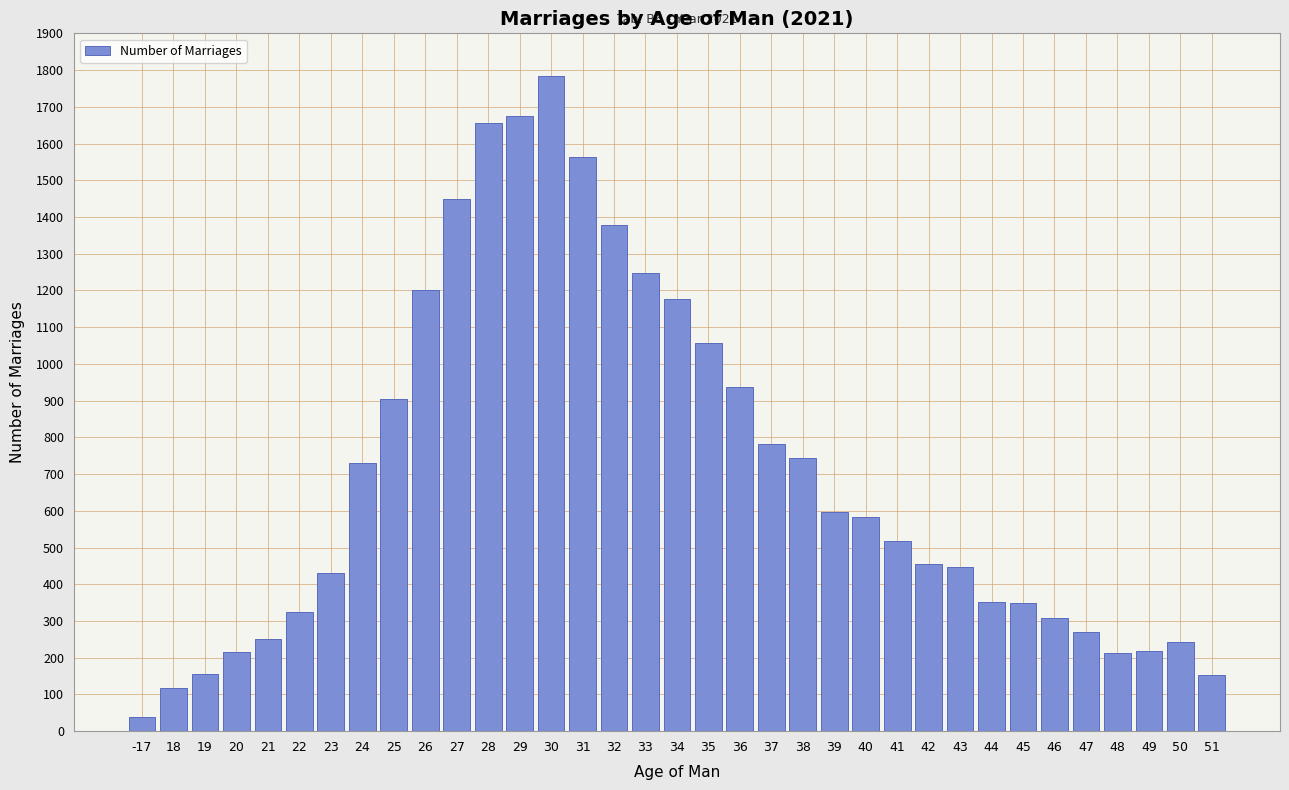

What is the change in value from 20 to 36?

+723